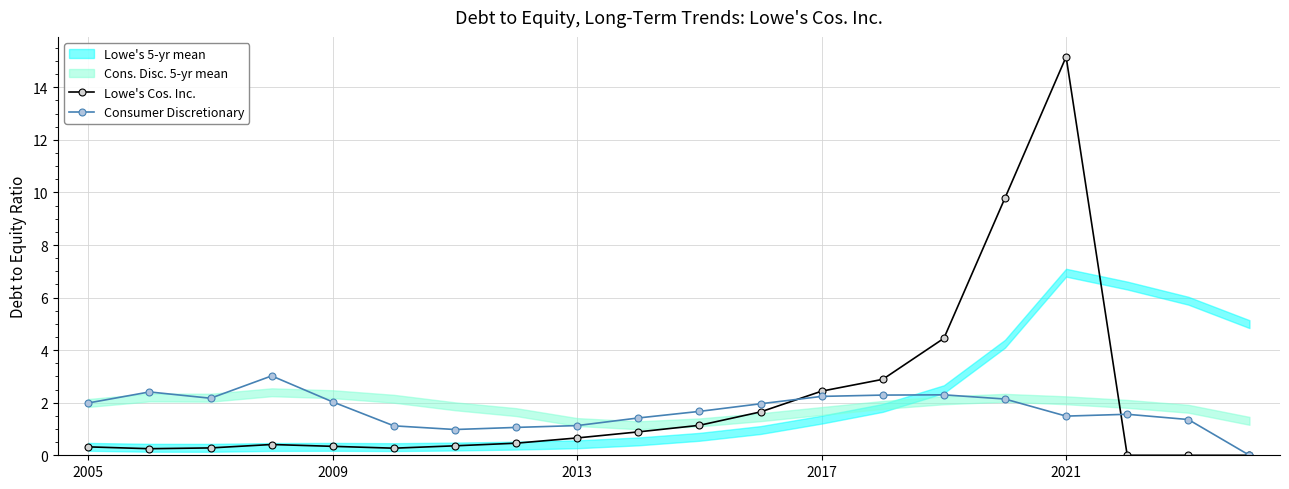

At which label does Lowe's Cos. Inc. reach its peak?

2021